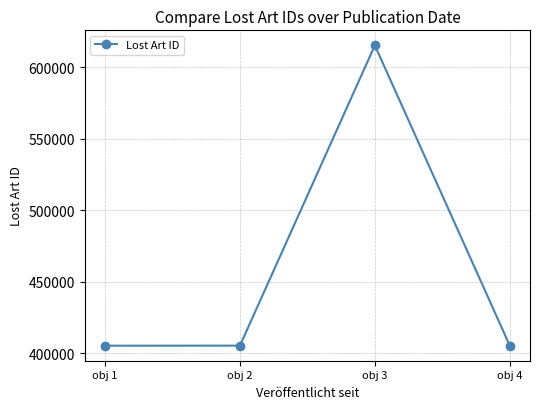

What is the difference between the maximum and minimum values?

210048